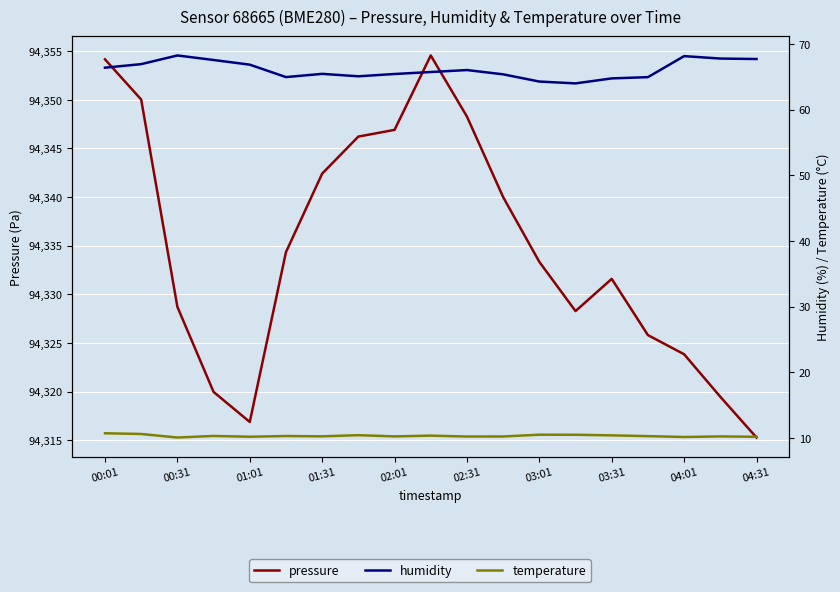

Which series has the largest total across all categories?

pressure